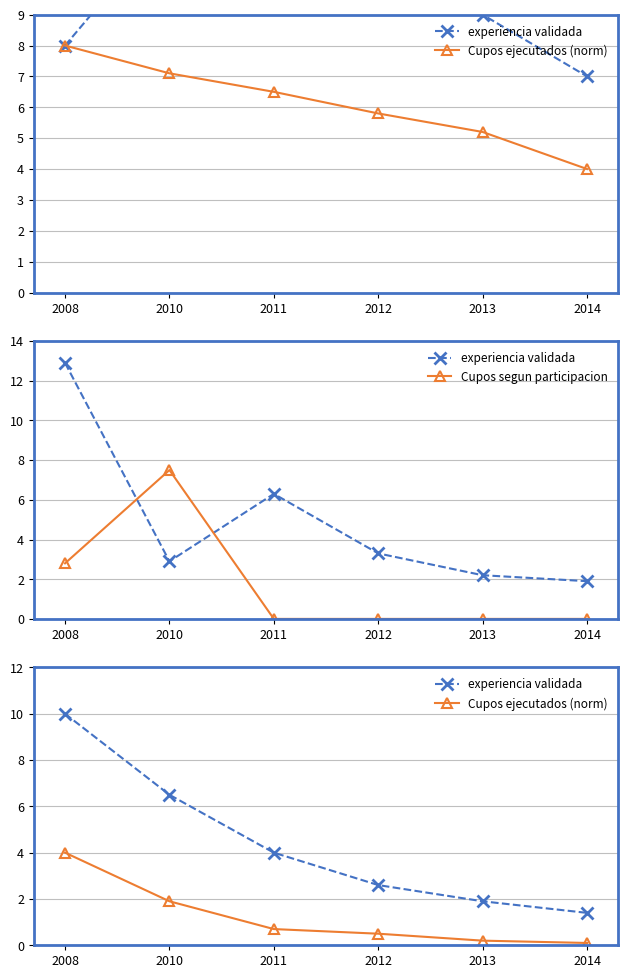

What is the value of the experiencia validada point at the 6th from the left?

1.4